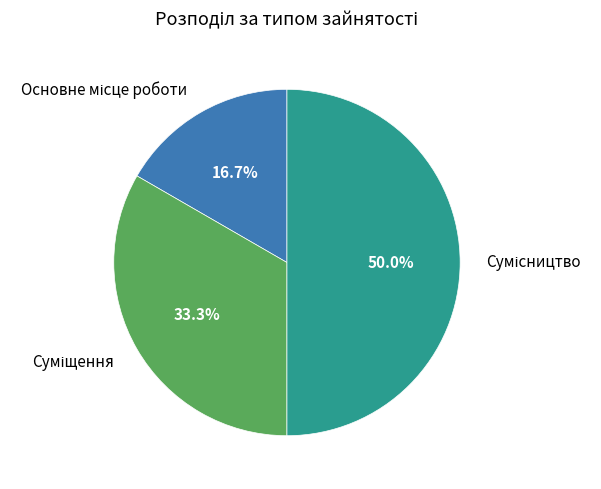

To the nearest percent, what percentage of the pie is Суміщення?

33%